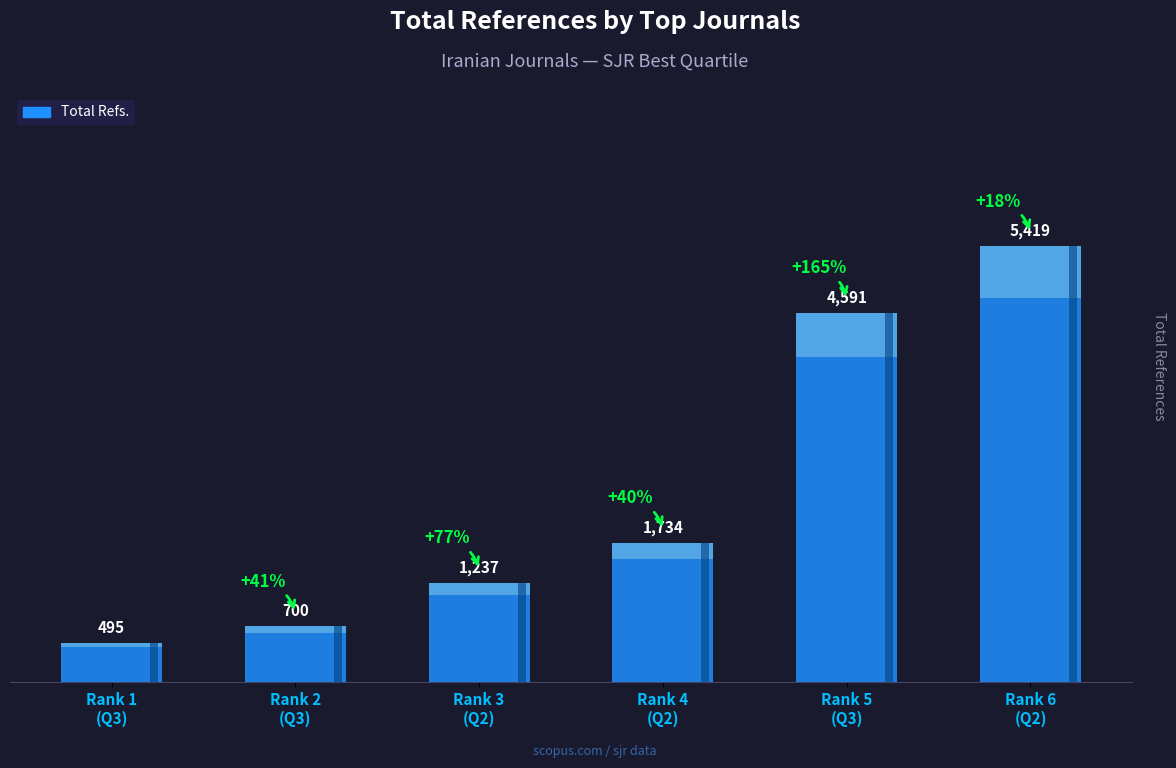

Which category has the highest value across all series?

Q2